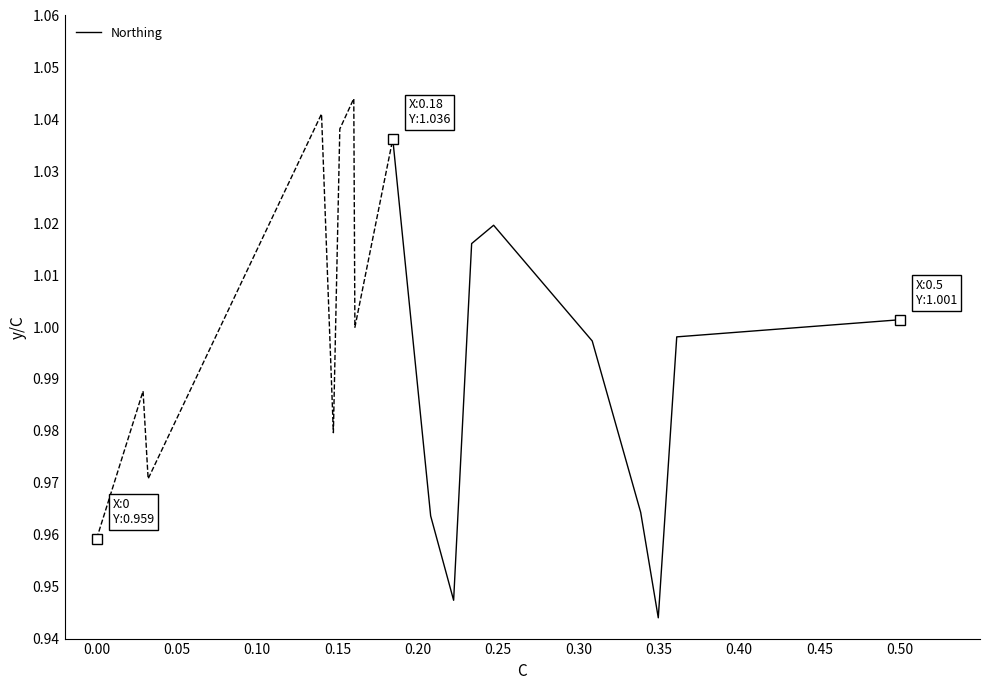

True or false: the data shows 1.0 at 0.20.

True